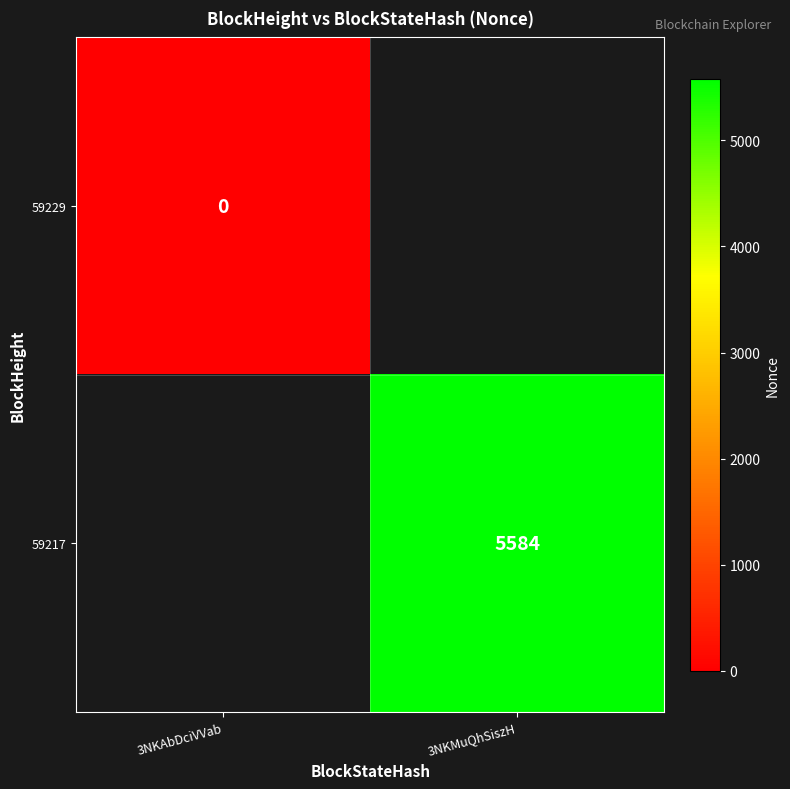

Is it true that 59217 equals 3335 at 3NKMuQhSiszH?

False